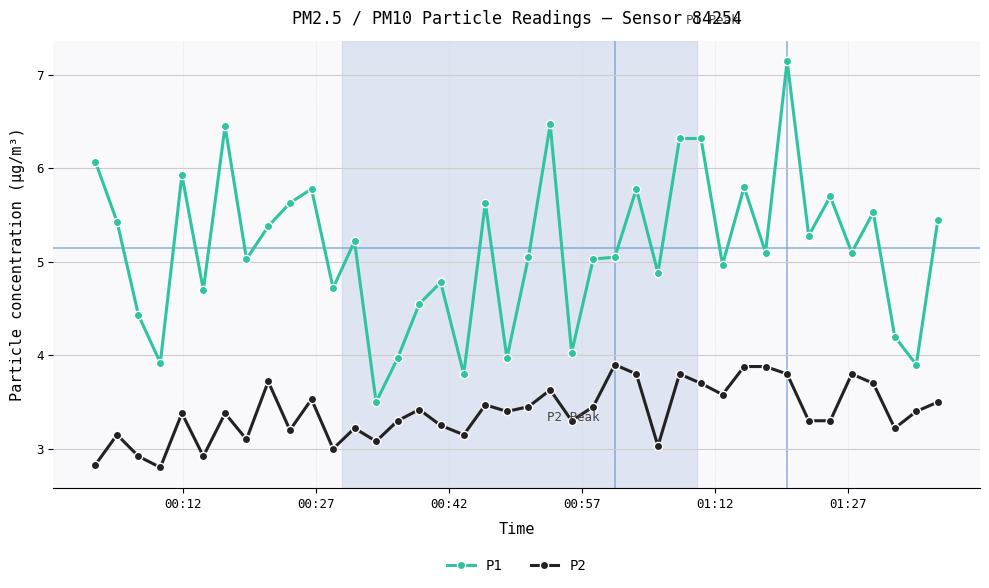

What is the difference between the second highest and minimum values in the P2 series?

1.1